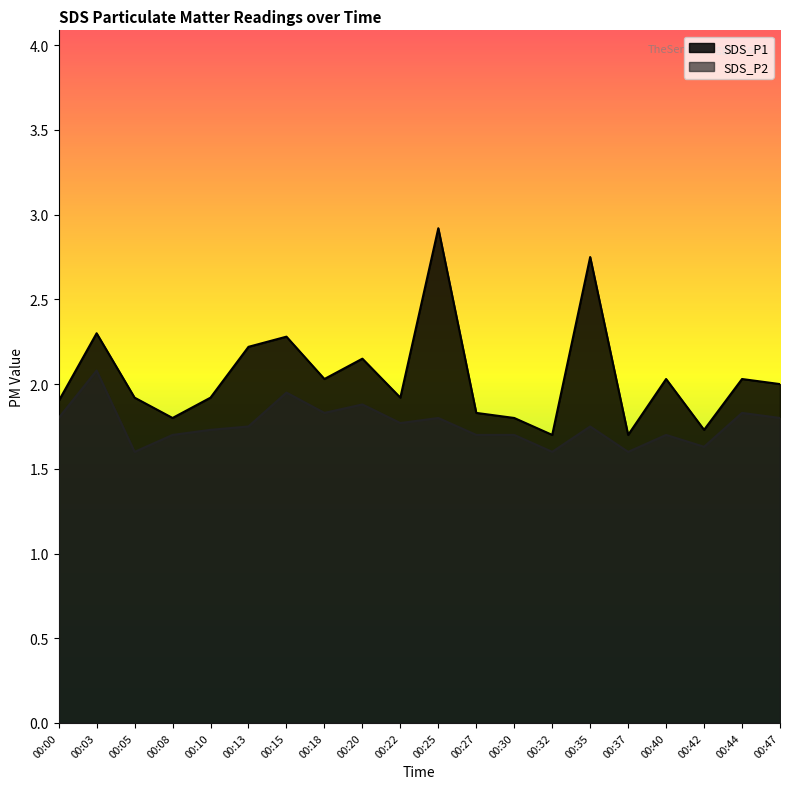

How many data points in SDS_P1 are above 2?

9